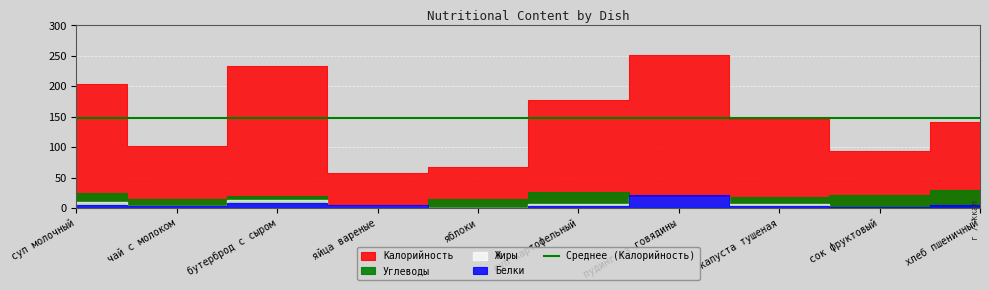

How many values in Углеводы are above zero?

9